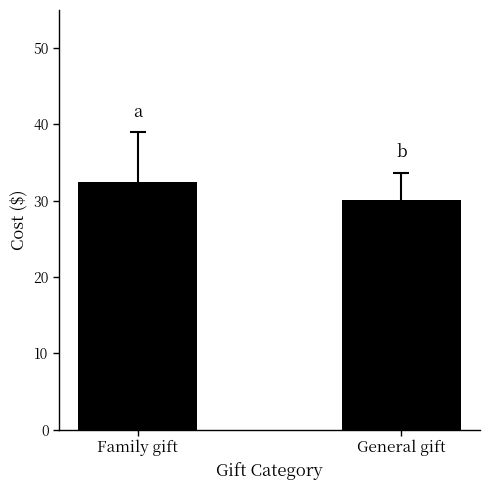

Reading right to left, list all the values displayed in this chart.

30.1	32.5